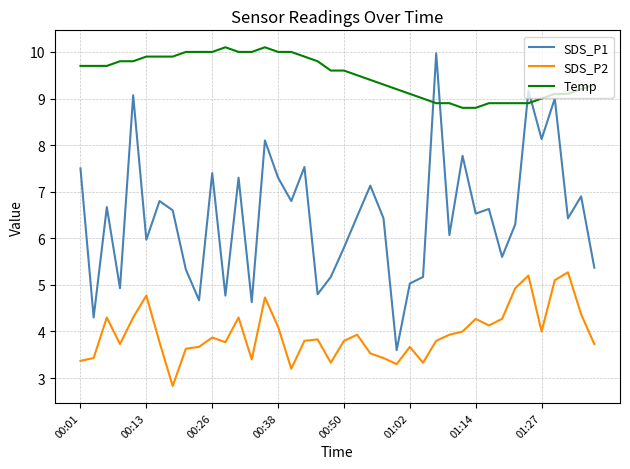

What is the difference between the maximum and minimum values in the SDS_P2 series?

2.4